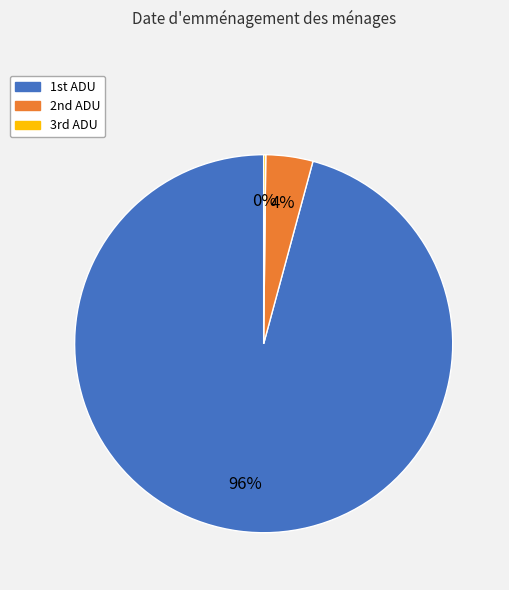

Is there a majority slice in this chart?

Yes